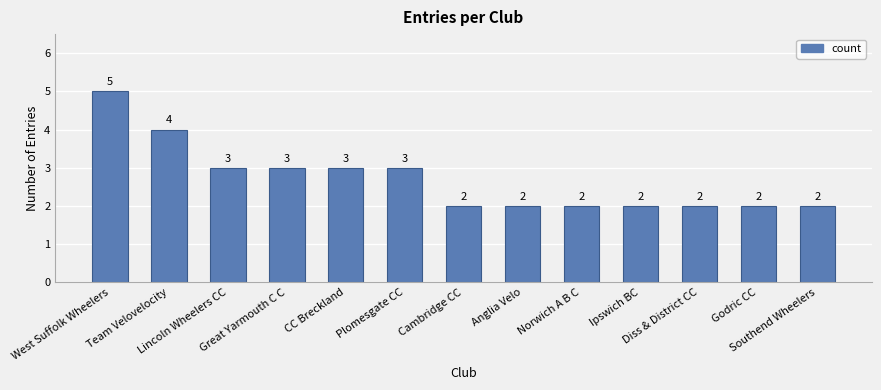

What is the change in value from Team Velovelocity to CC Breckland?

-1